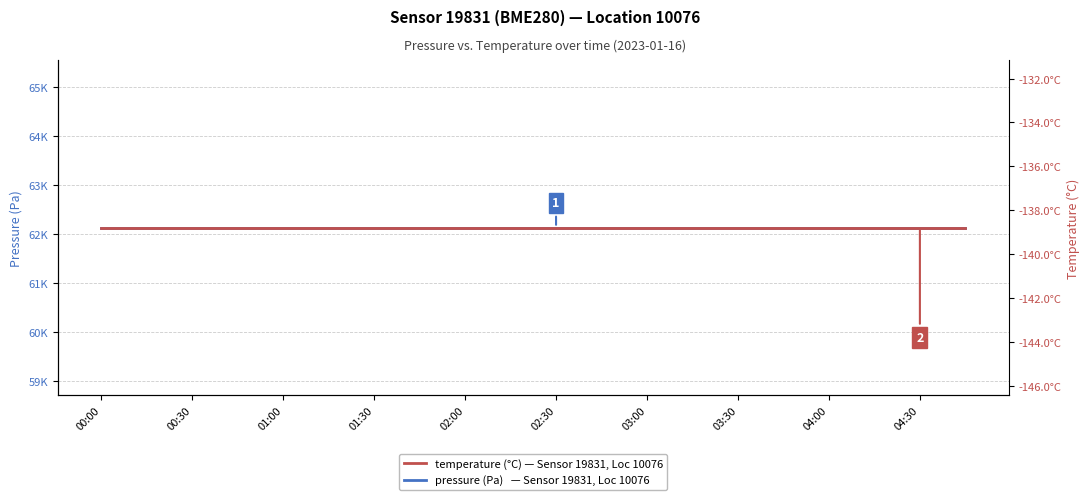

Where is temperature nearest to the value -138?

00:00